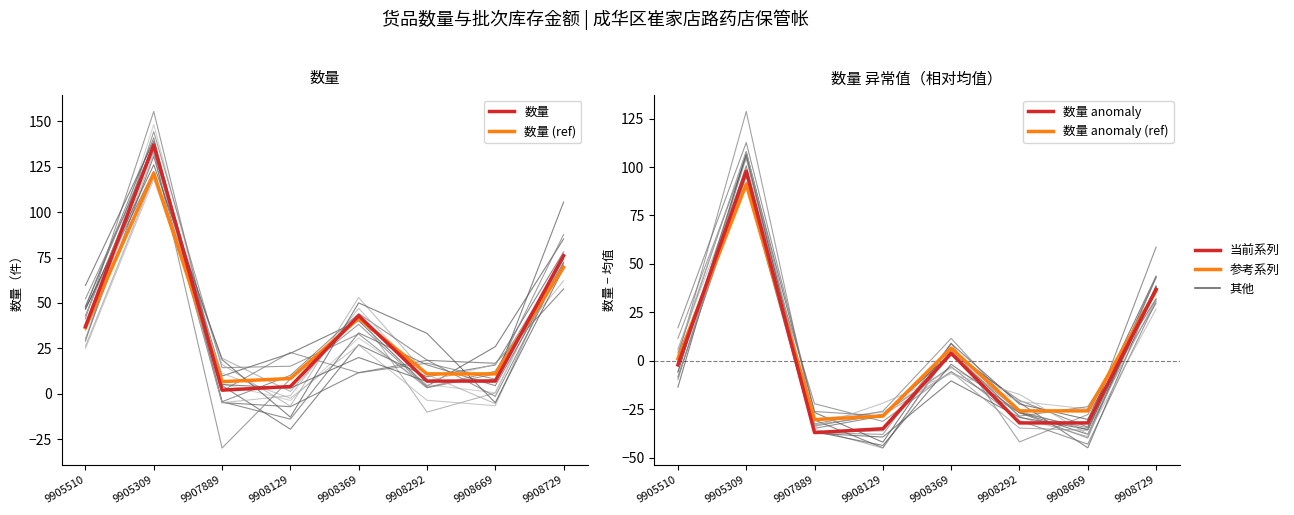

At which category is the sum across all series the highest?

9905309